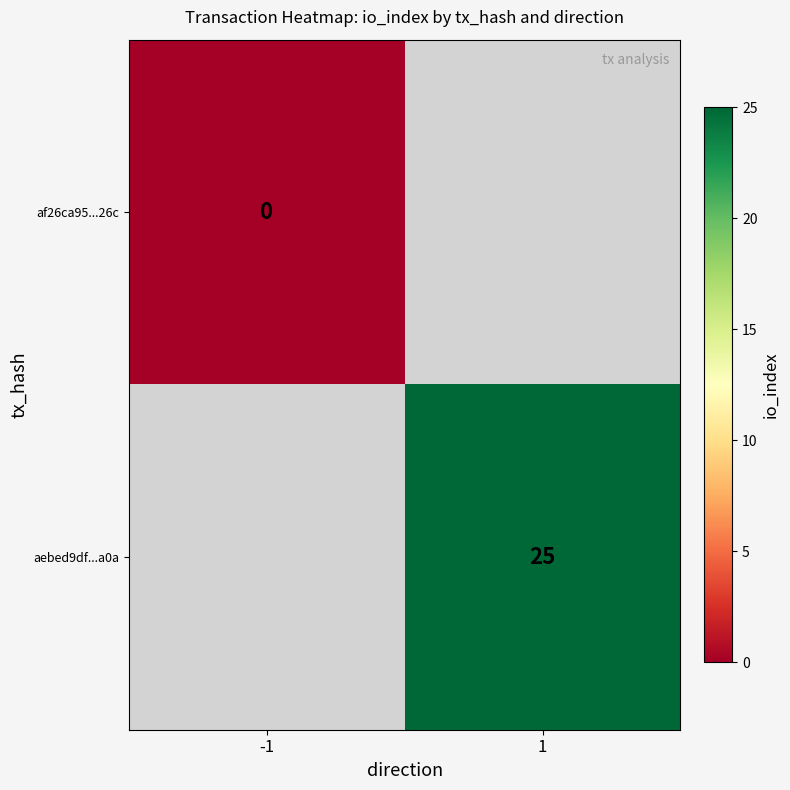

Is it true that aebed9df...a0a equals 13 at 1?

False